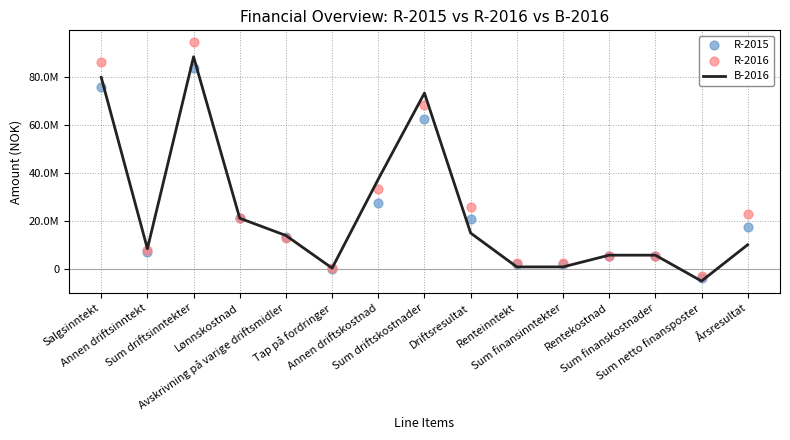

What are all the series names shown in the legend?

B-2016, R-2015, R-2016